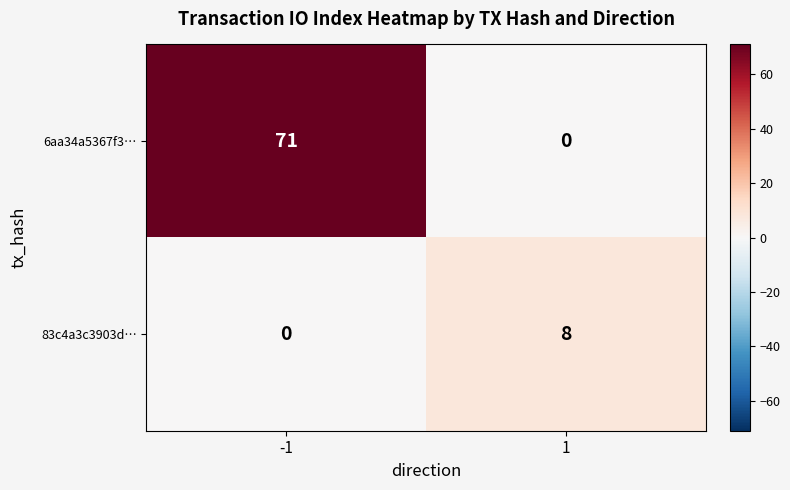

At -1, list the series in order from largest to smallest.

6aa34a5367f3…, 83c4a3c3903d…